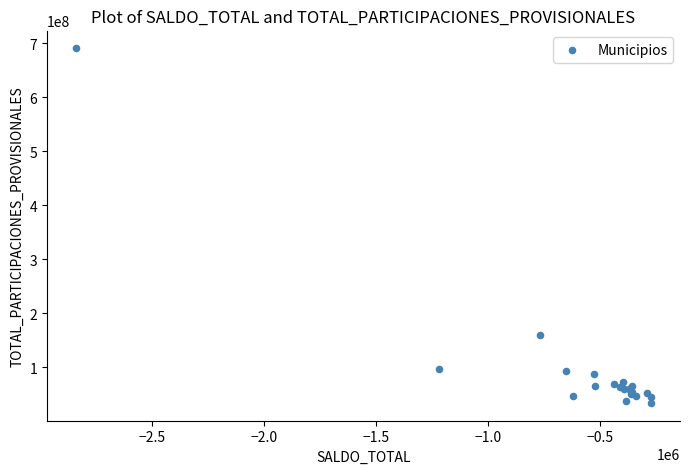

What Y value in the scatter plot is closest to 362423208?

160527216.6